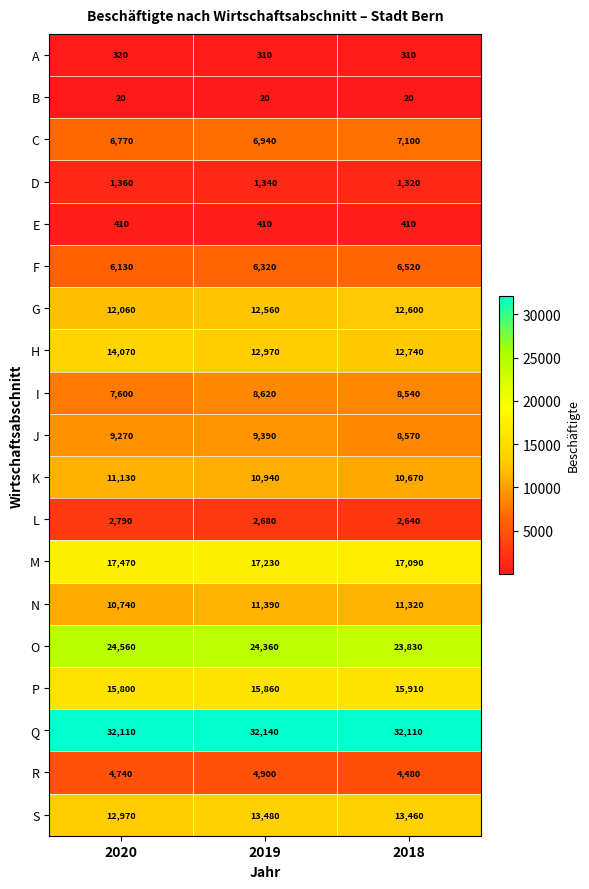

What is the sum of all E values?

1230